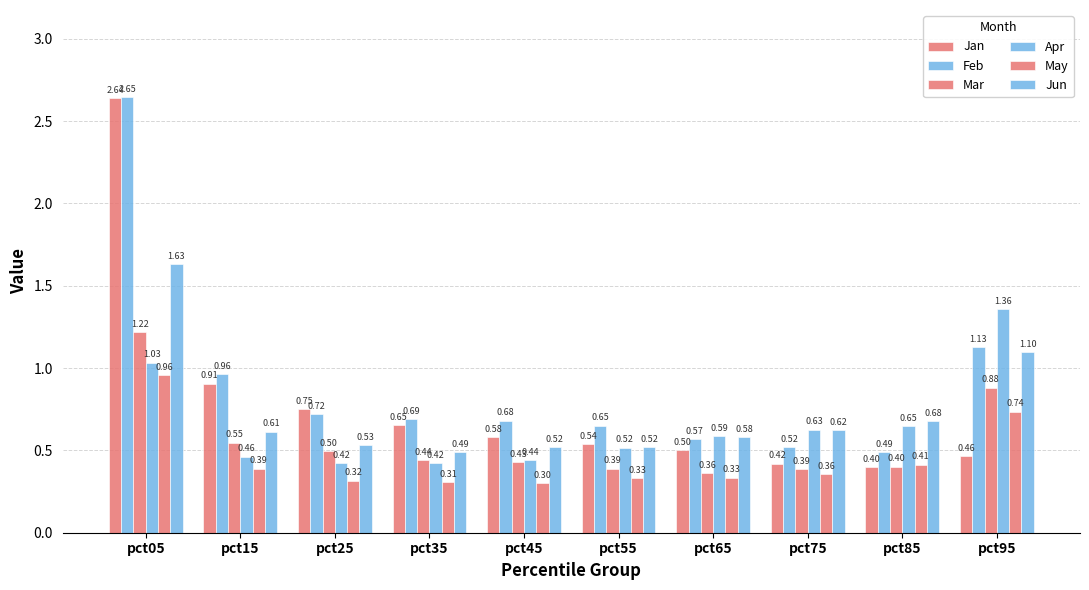

How many bars are there in each group?

6